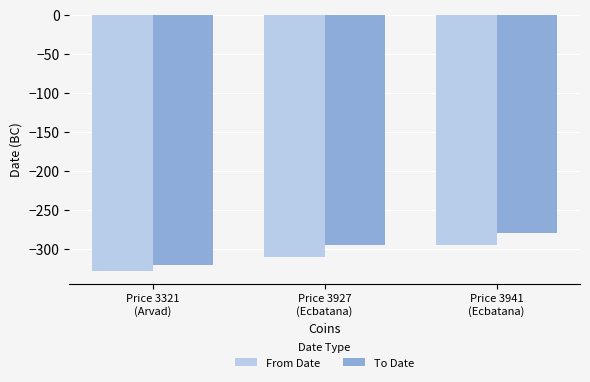

Which series has the largest total across all categories?

To Date